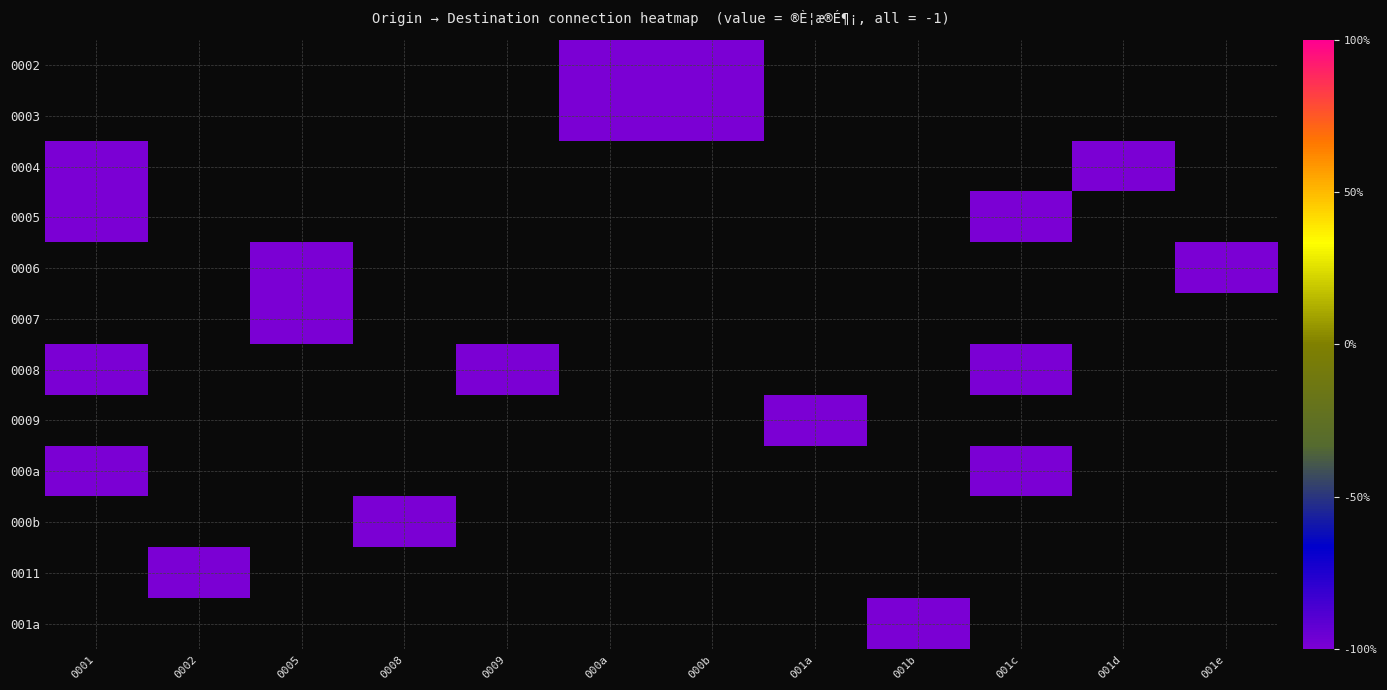

How many values in 0011 are below zero?

1